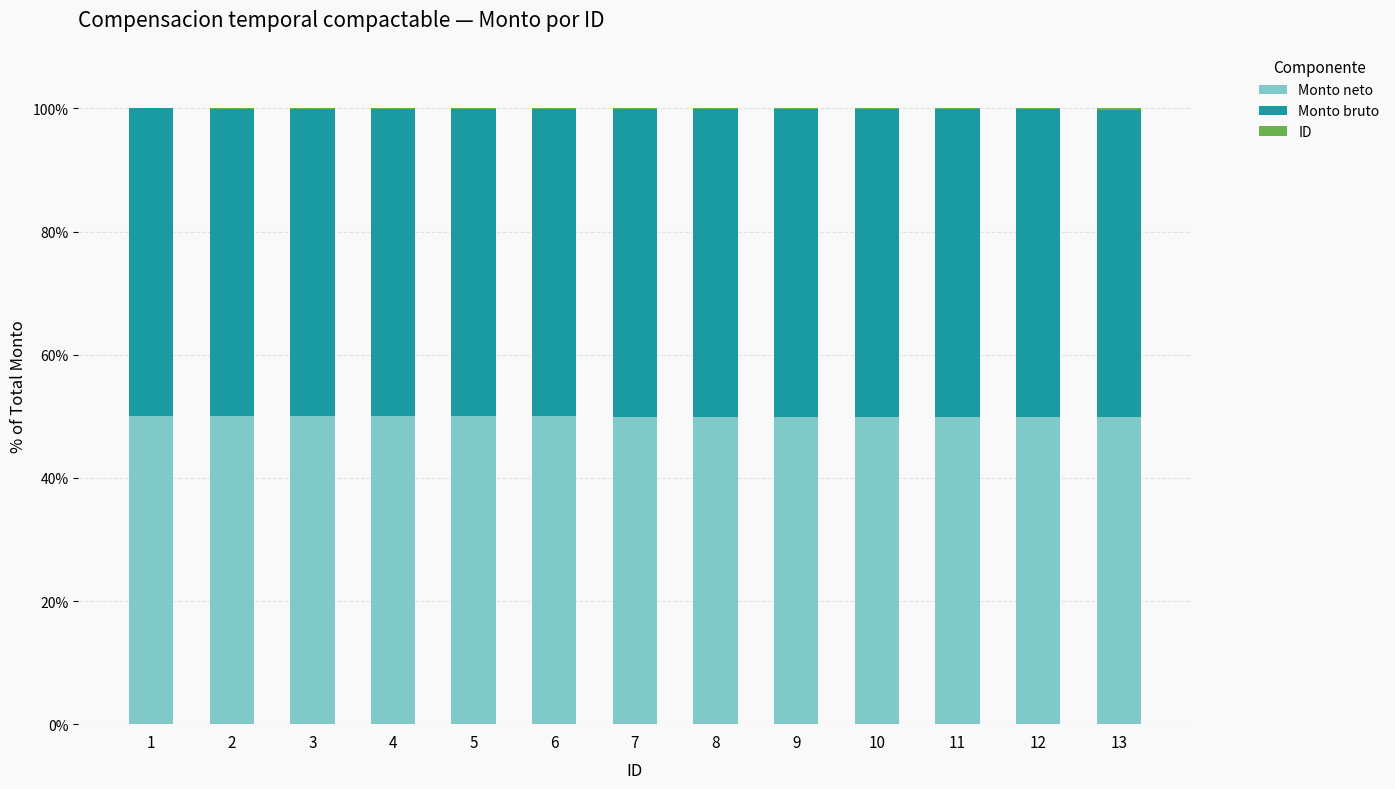

What is the maximum value for Monto neto?

50.0